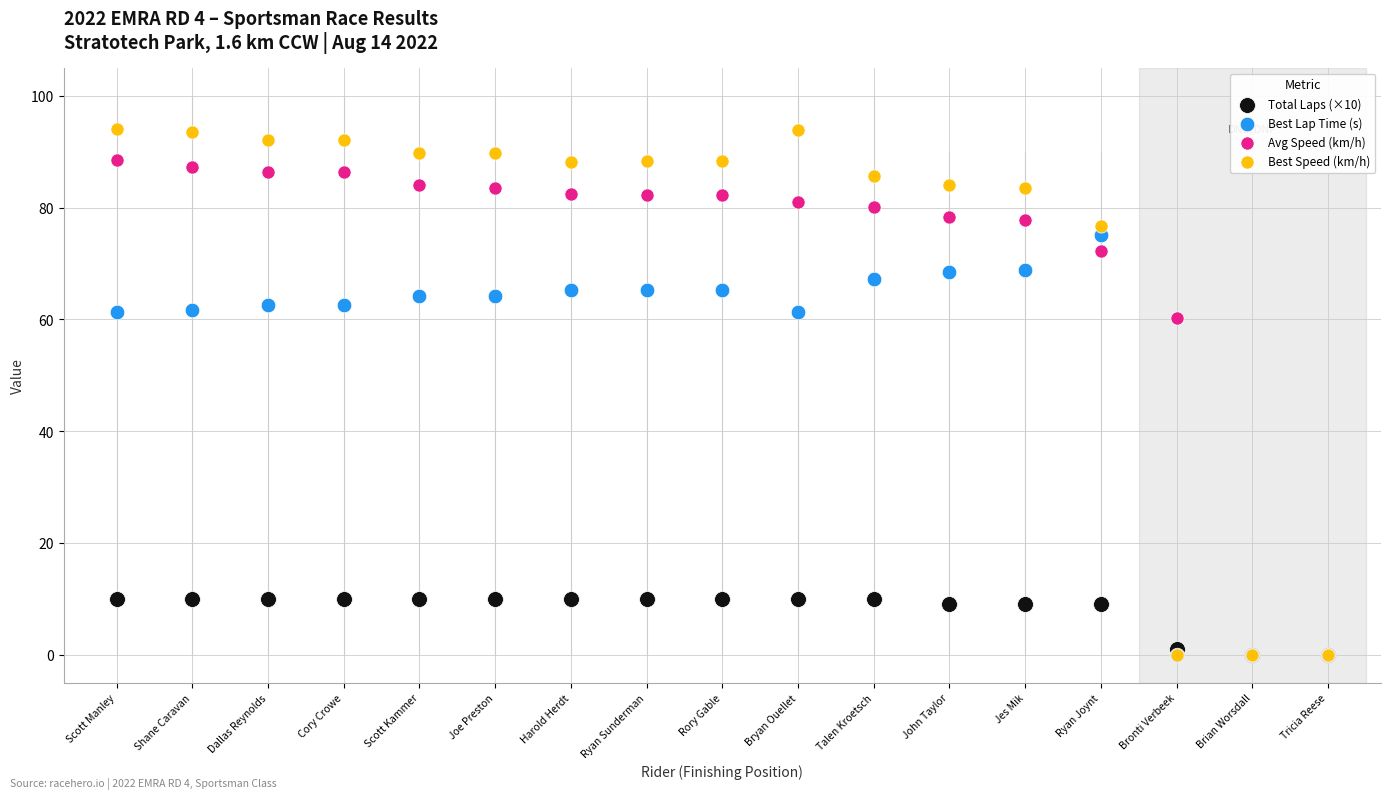

What are all the series names shown in the legend?

Total Laps (×10), Best Lap Time (s), Avg Speed (km/h), Best Speed (km/h)